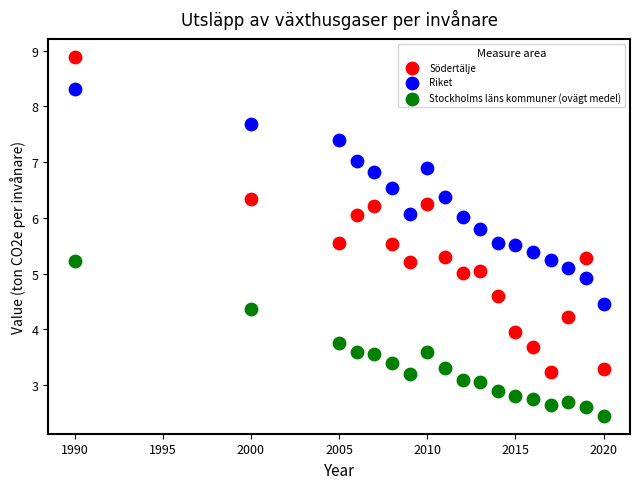

Which series contains the lowest Y value?

Stockholms läns kommuner (ovägt medel)